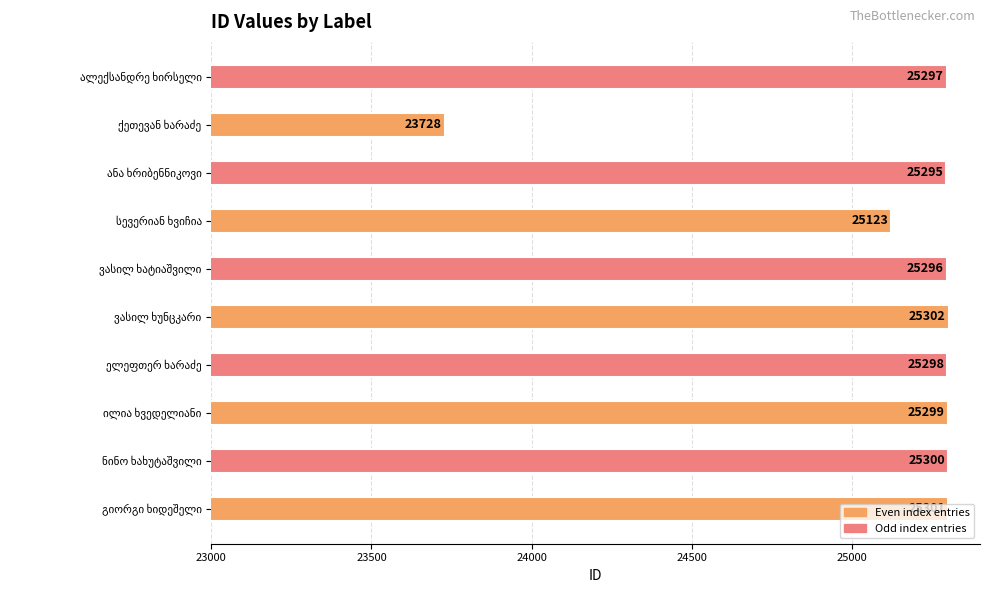

What is the minimum value shown in the chart?

23728